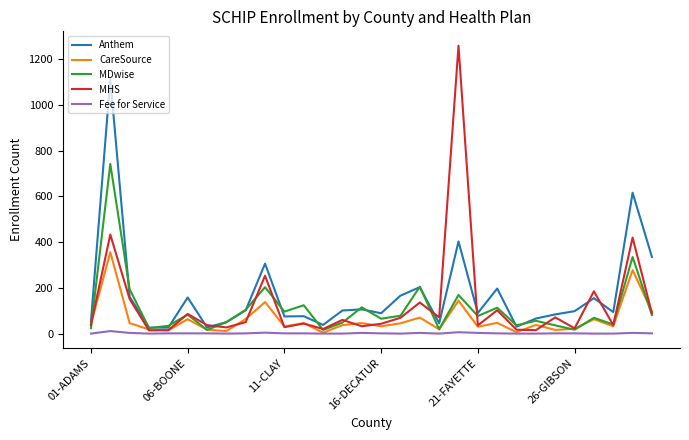

Which series has the widest spread of values?

MHS